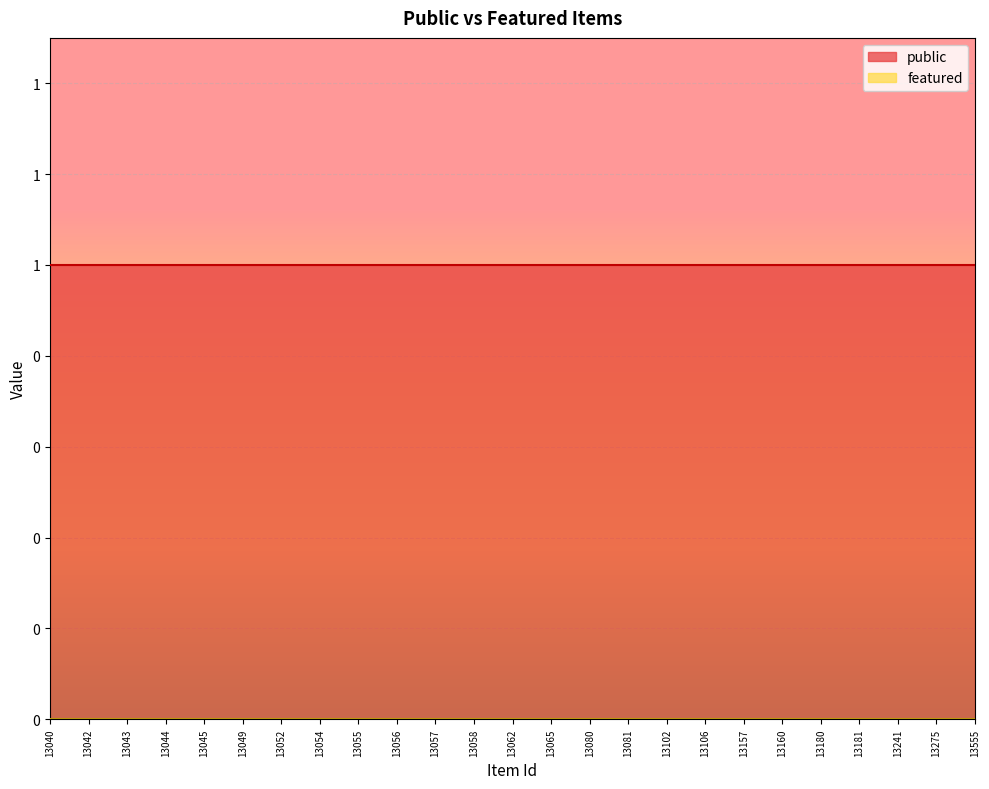

Rank the series by their maximum value, from lowest to highest.

featured, public